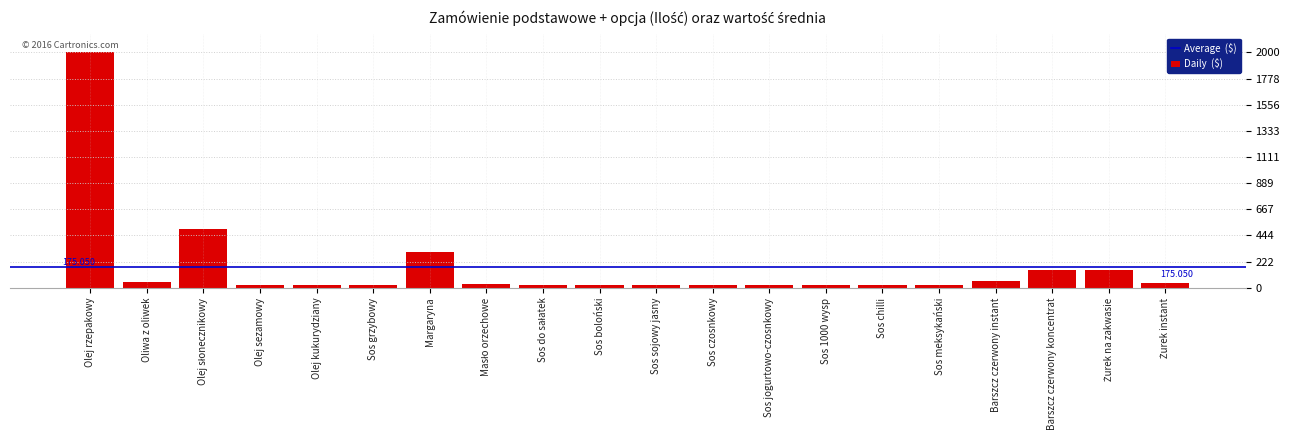

What is the average value?

175